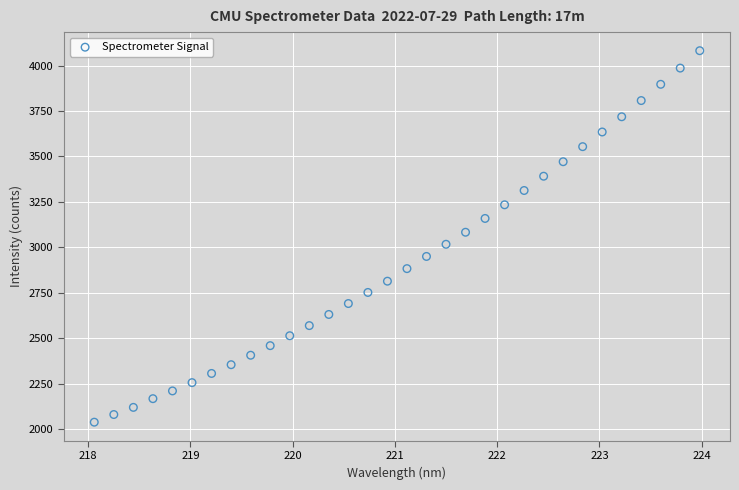

What is the range of X values (max minus min)?

5.9